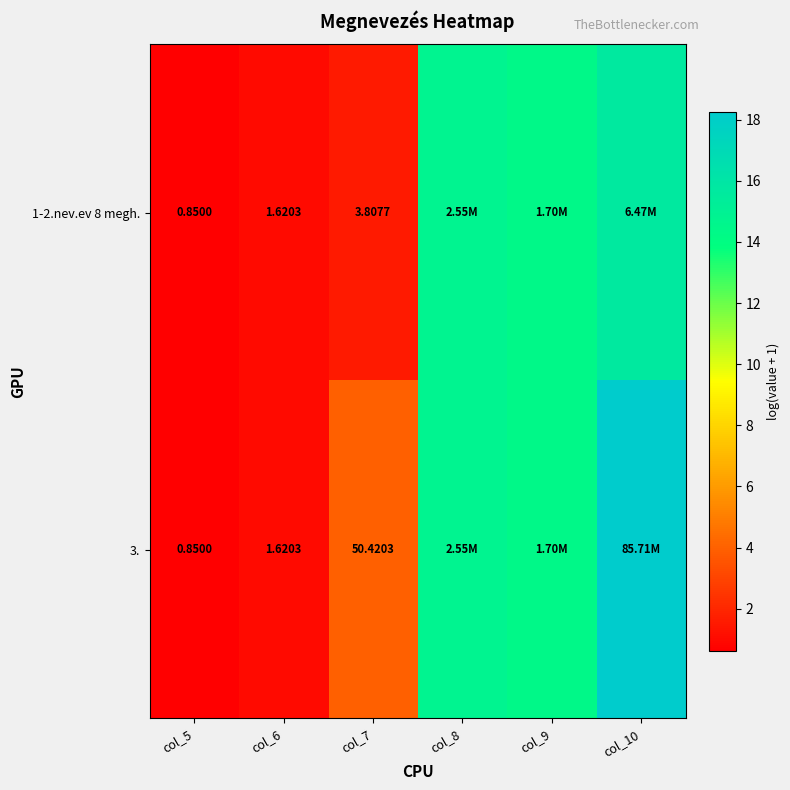

Is the value of 3. at col_5 greater than the value of 1-2.nev.ev 8 megh. at col_7?

No